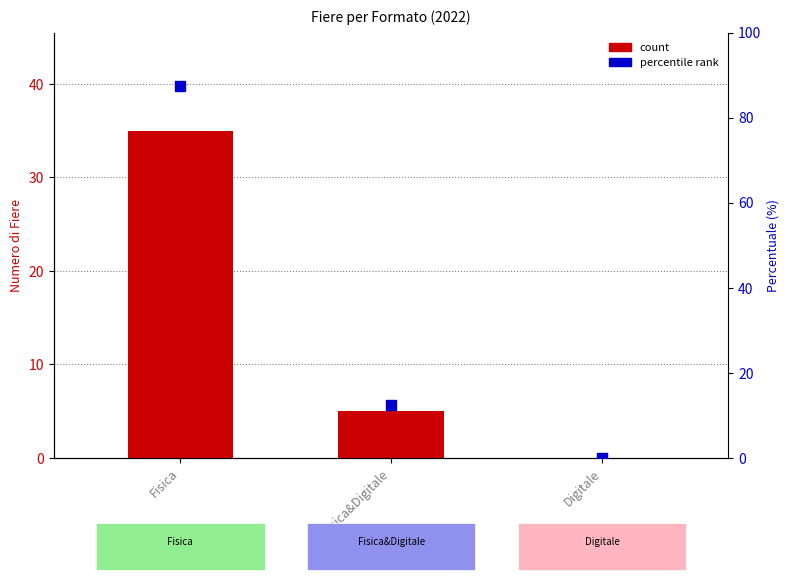

What is the total value across all series at Fisica?

122.5